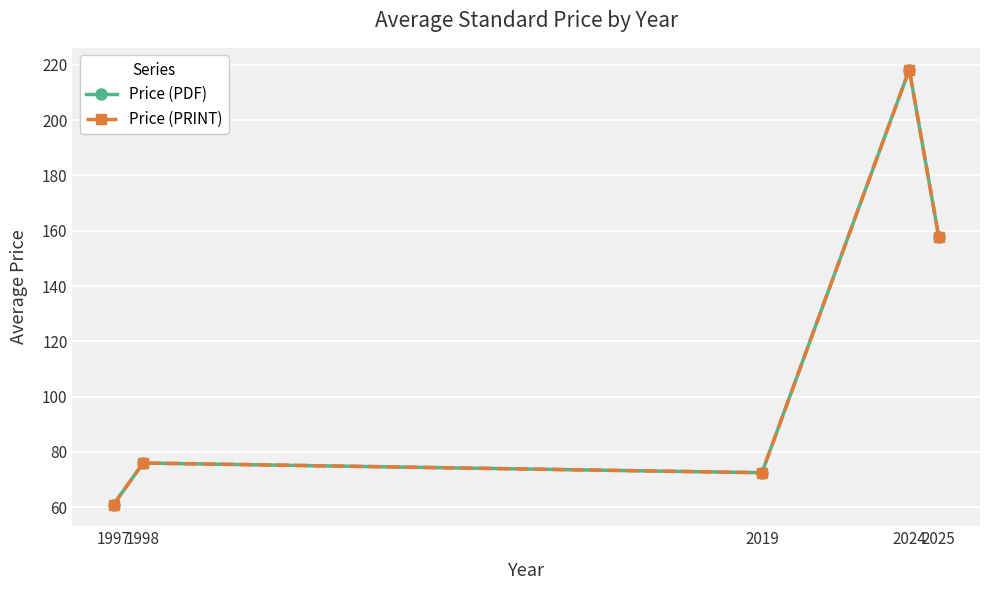

What is the sum of the Price (PDF) values at 1997 and 1998?

137.0